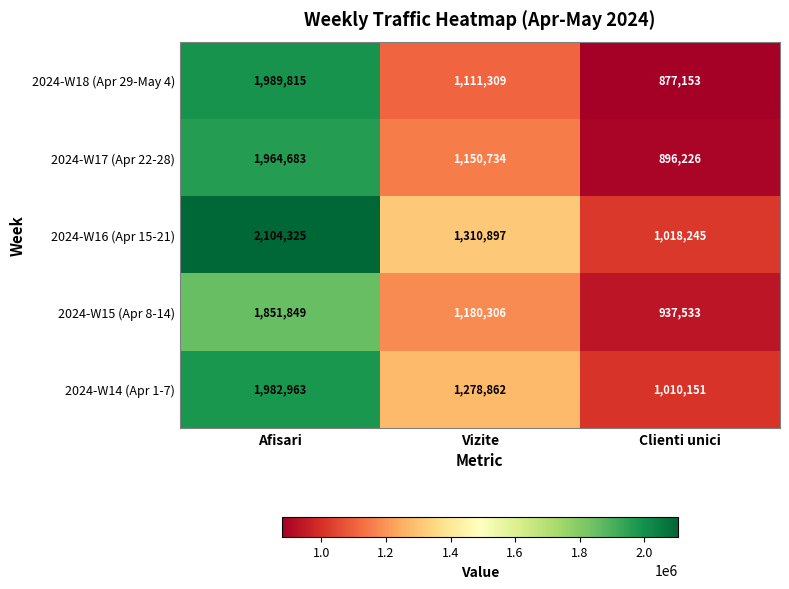

Which category has the lowest value in the 2024-W15 (Apr 8-14) series?

Clienti unici